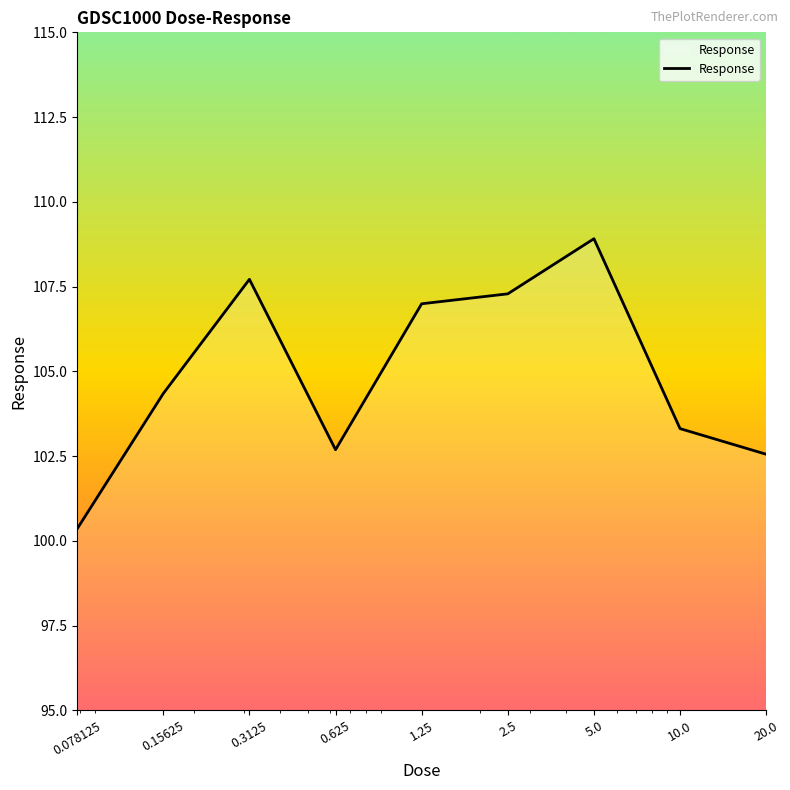

What is the maximum value shown in the chart?

108.9